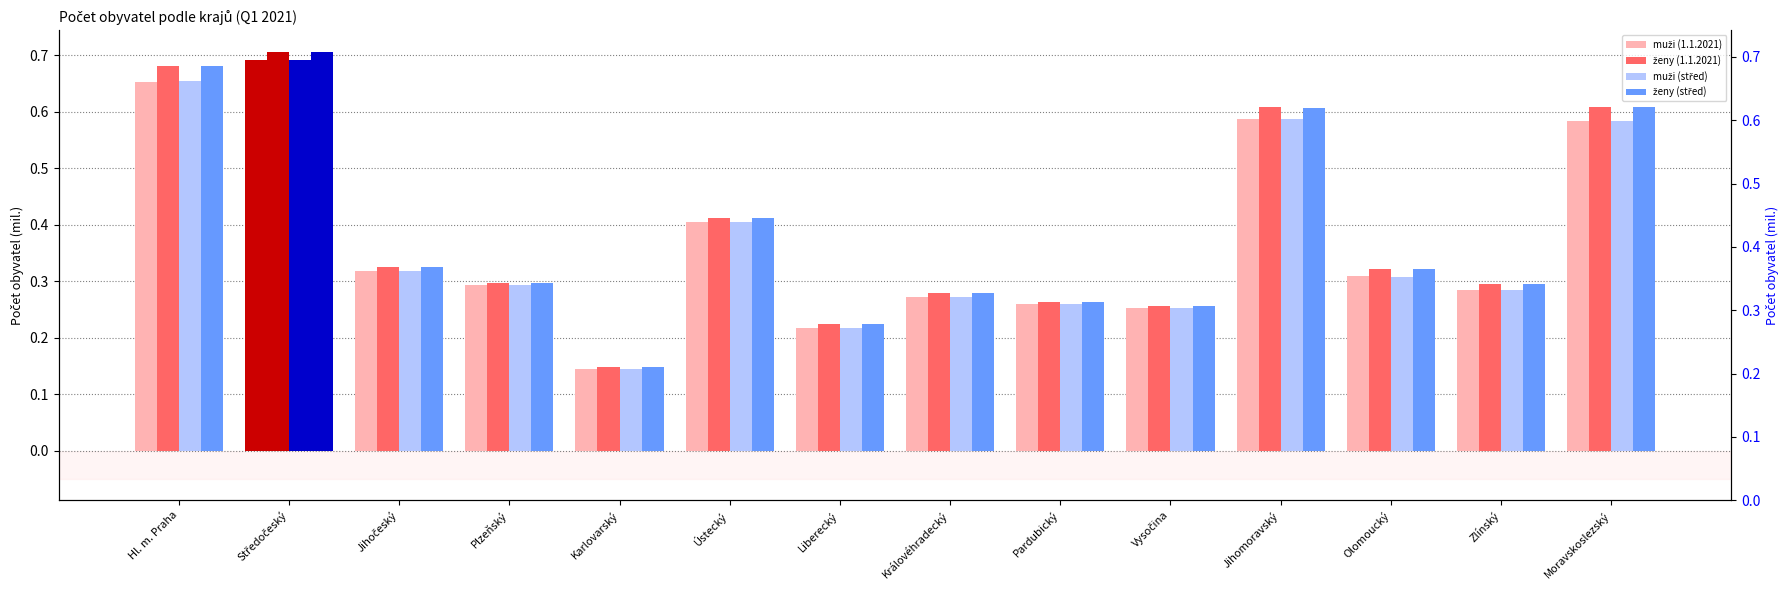

What is the maximum value shown in the chart?

0.7